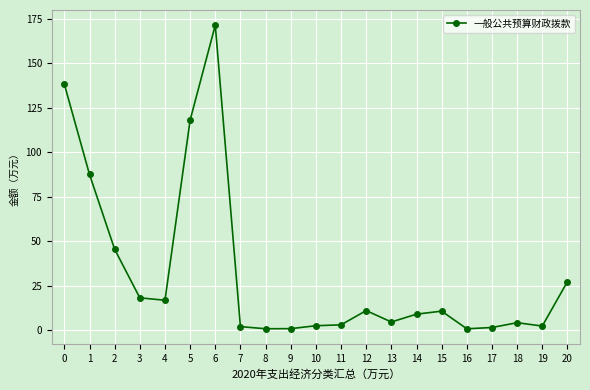

How many values are below 9?

10